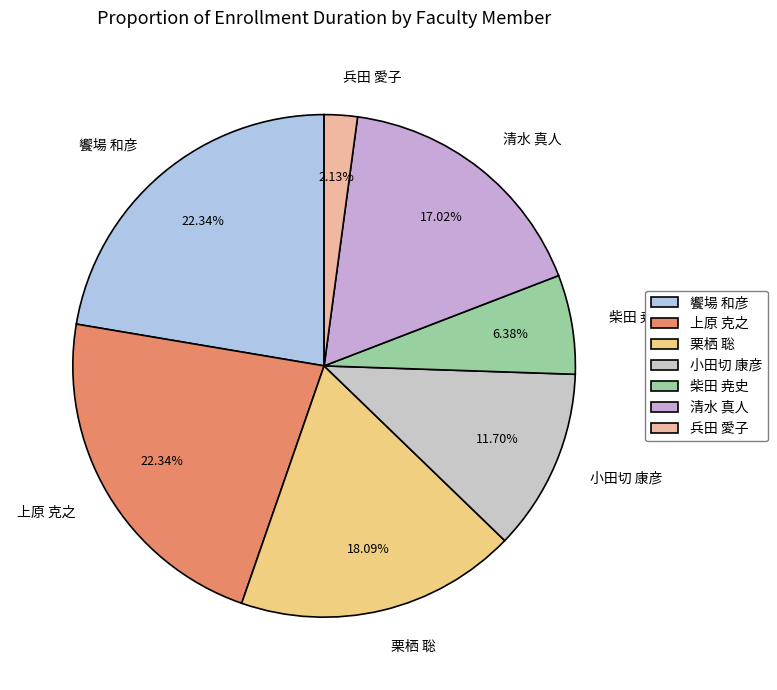

True or false: 栗栖 聡 accounts for 18% of the total.

True